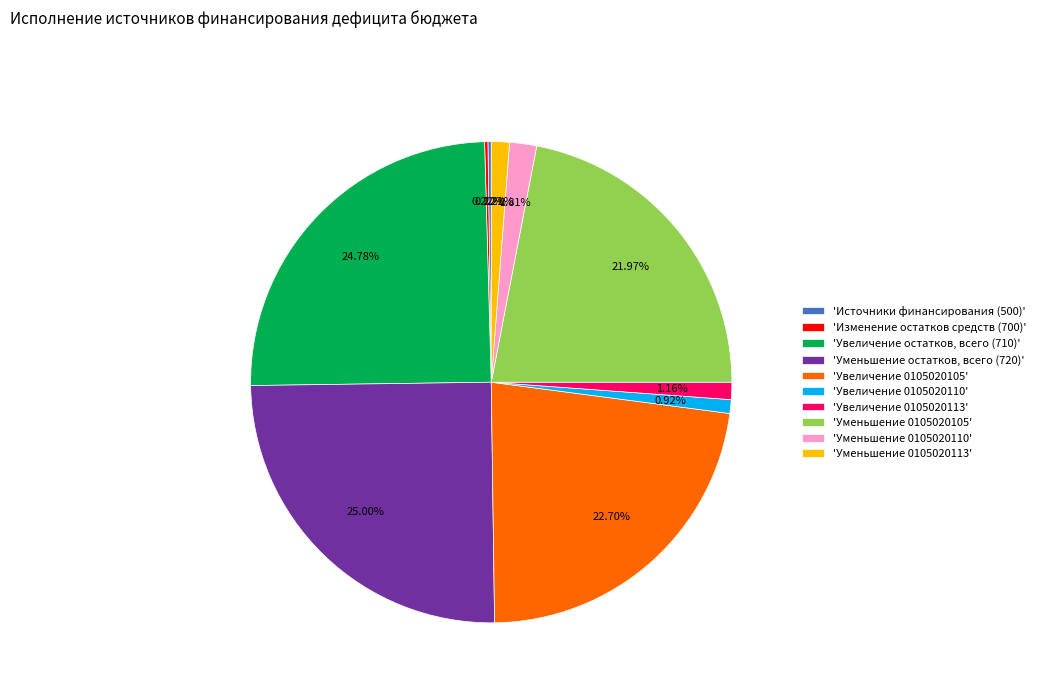

Approximately how many times larger is the value at 'Уменьшение остатков, всего (720)' compared to 'Увеличение 0105020113'?

21.6